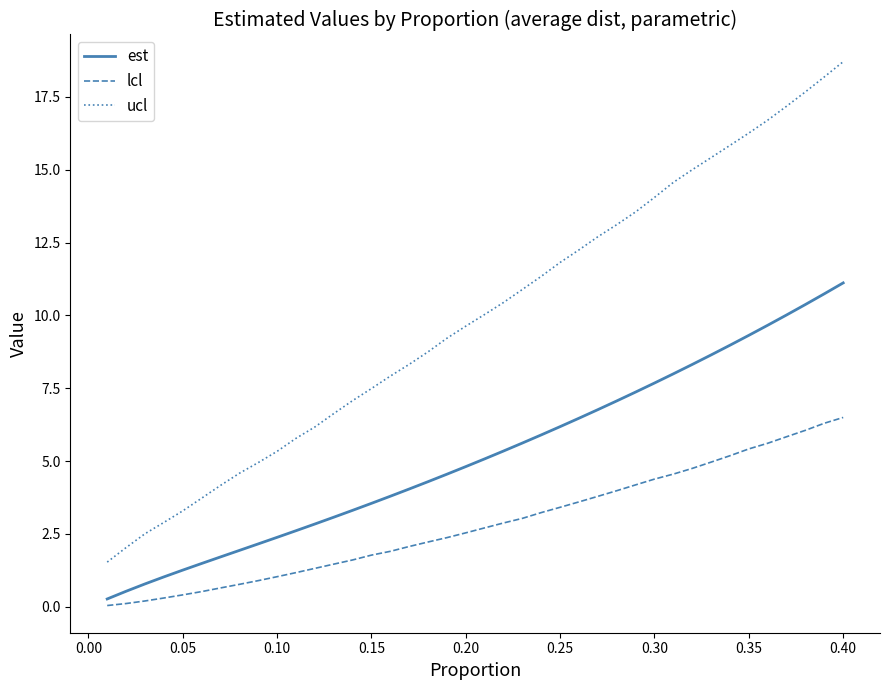

What is the greatest value displayed?

18.7